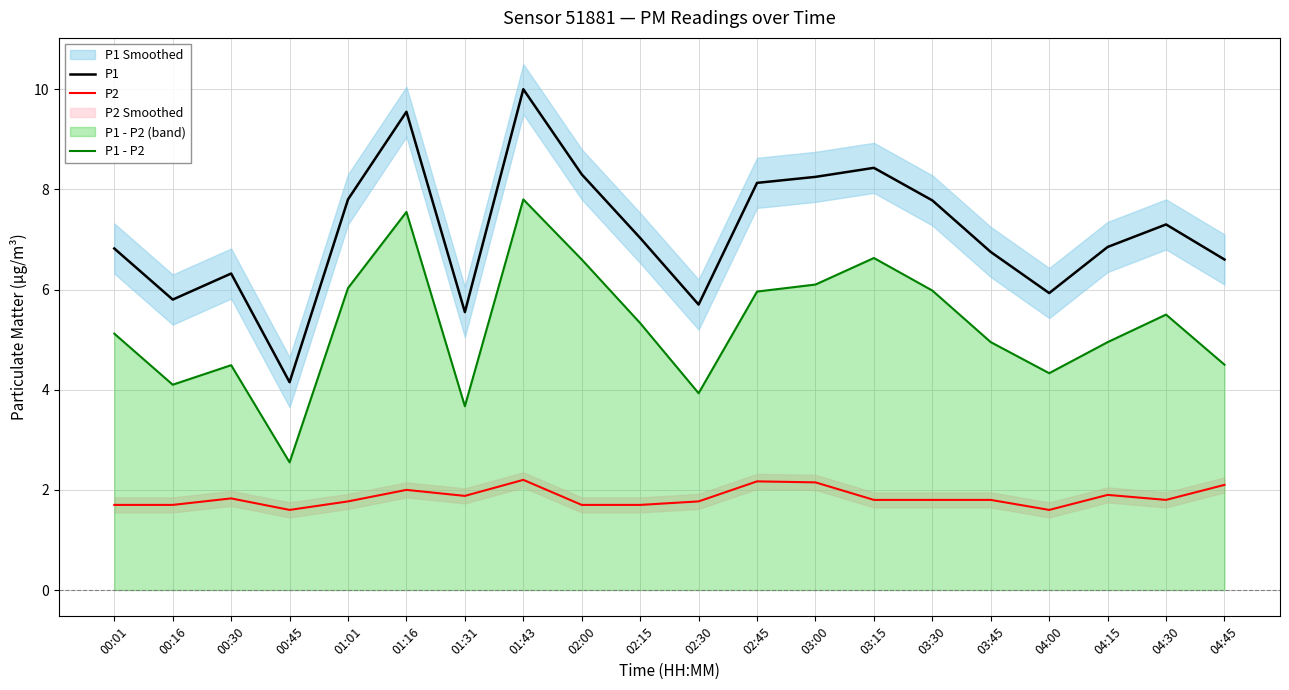

Reading left to right, transcribe all the data shown in this chart.

P1: 00:01=6.8	00:16=5.8	00:30=6.3	00:45=4.2	01:01=7.8	01:16=9.6	01:31=5.5	01:43=10.0	02:00=8.3	02:15=7.0	02:30=5.7	02:45=8.1	03:00=8.2	03:15=8.4	03:30=7.8	03:45=6.8	04:00=5.9	04:15=6.8	04:30=7.3	04:45=6.6
P2: 00:01=1.7	00:16=1.7	00:30=1.8	00:45=1.6	01:01=1.8	01:16=2.0	01:31=1.9	01:43=2.2	02:00=1.7	02:15=1.7	02:30=1.8	02:45=2.2	03:00=2.1	03:15=1.8	03:30=1.8	03:45=1.8	04:00=1.6	04:15=1.9	04:30=1.8	04:45=2.1
P1 - P2: 00:01=5.1	00:16=4.1	00:30=4.5	00:45=2.6	01:01=6.0	01:16=7.6	01:31=3.7	01:43=7.8	02:00=6.6	02:15=5.3	02:30=3.9	02:45=6.0	03:00=6.1	03:15=6.6	03:30=6.0	03:45=5.0	04:00=4.3	04:15=4.9	04:30=5.5	04:45=4.5